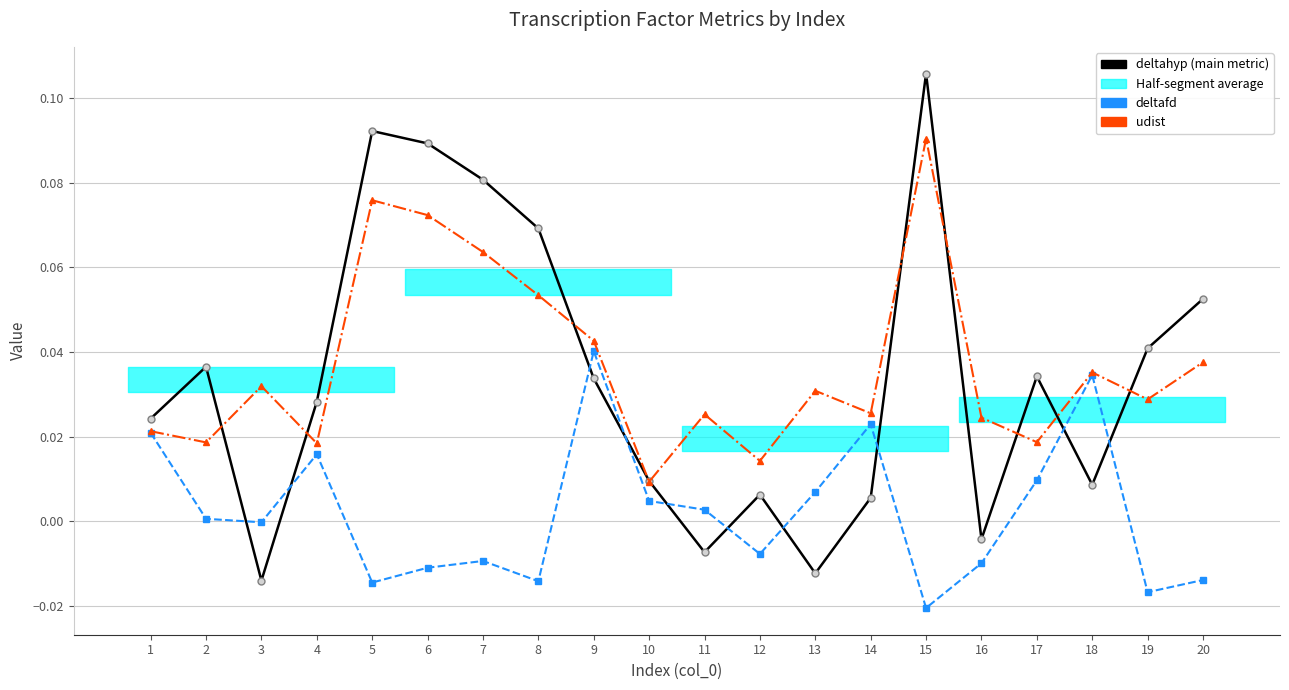

The deltafd series shows 0.0 at 11. True or false?

False